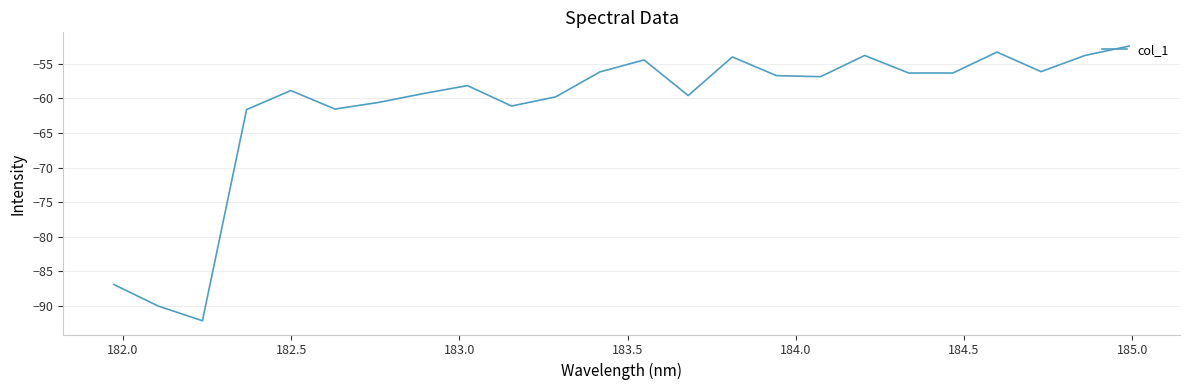

What is the smallest value displayed?

-92.1